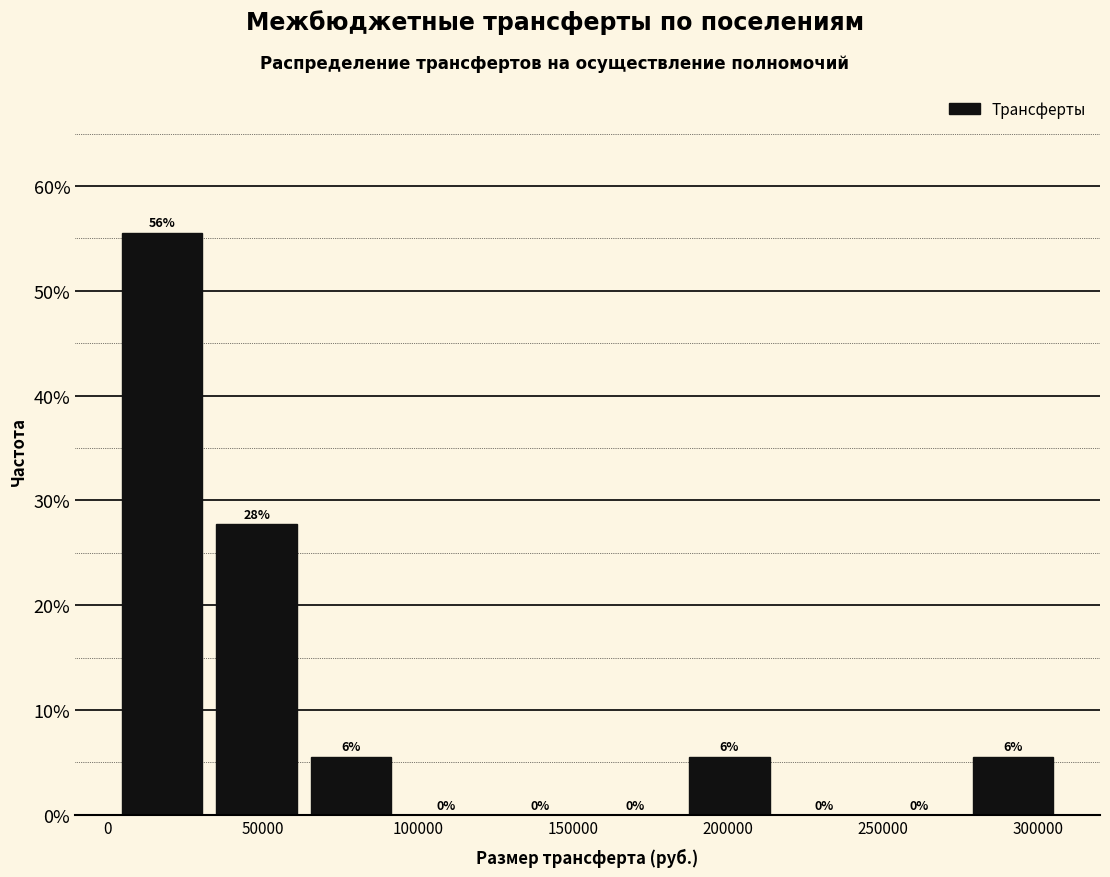

Over which range of the x-axis is the bar tallest?

0 to 35000